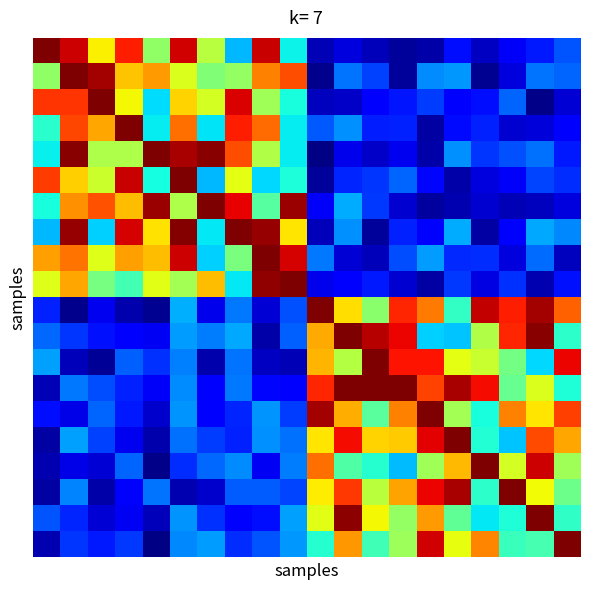

At how many categories does at least one series exceed 0?

20